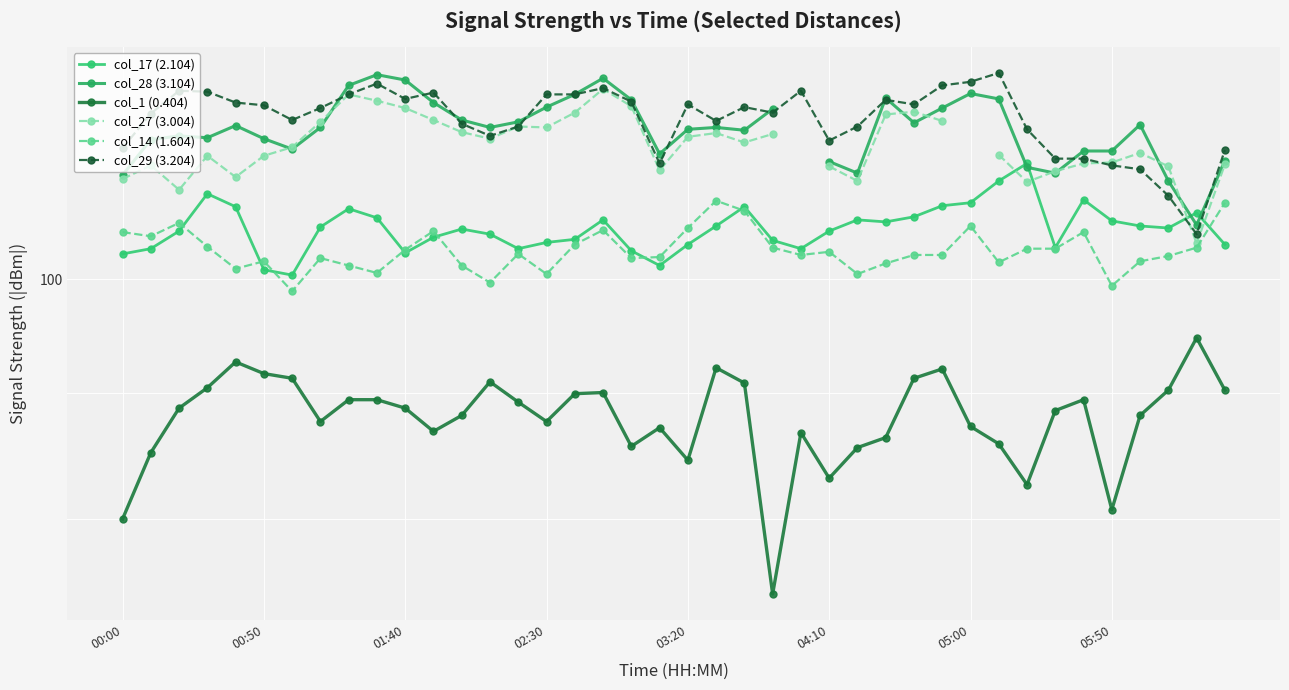

The value of col_27 (3.004) at 27 is 173.8. True or false?

False